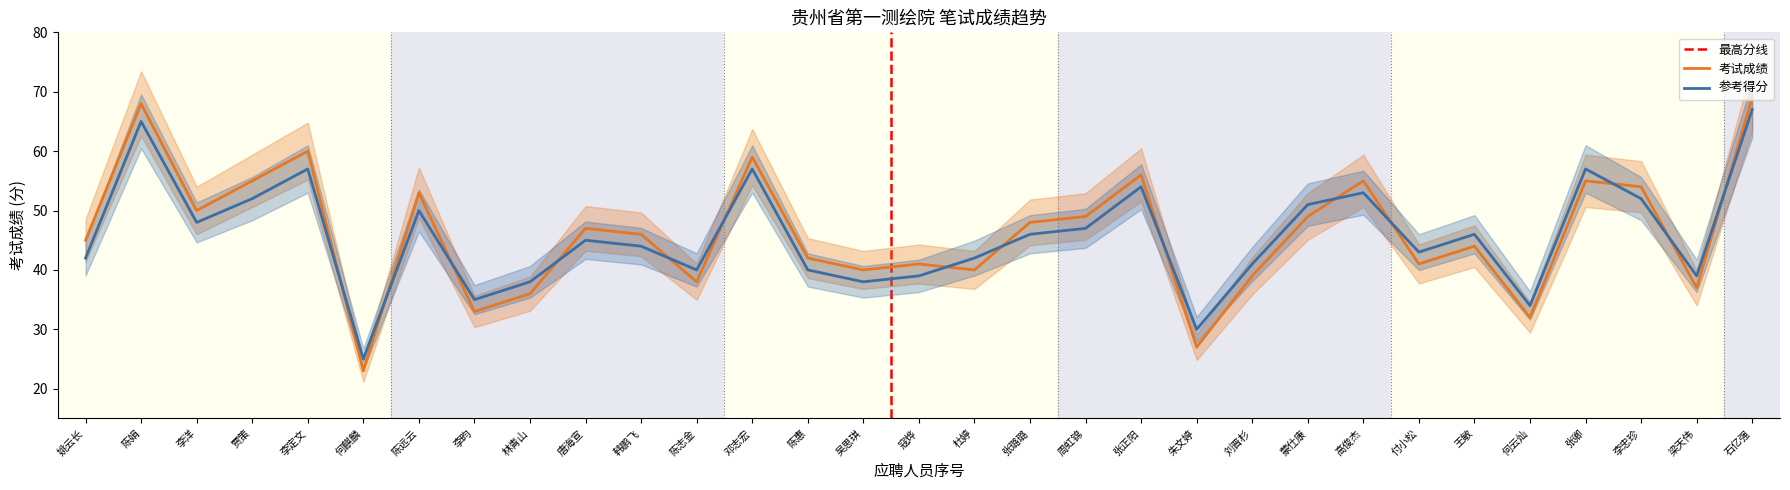

Which series changed the most between 刘晋杉 and 梁天伟?

考试成绩